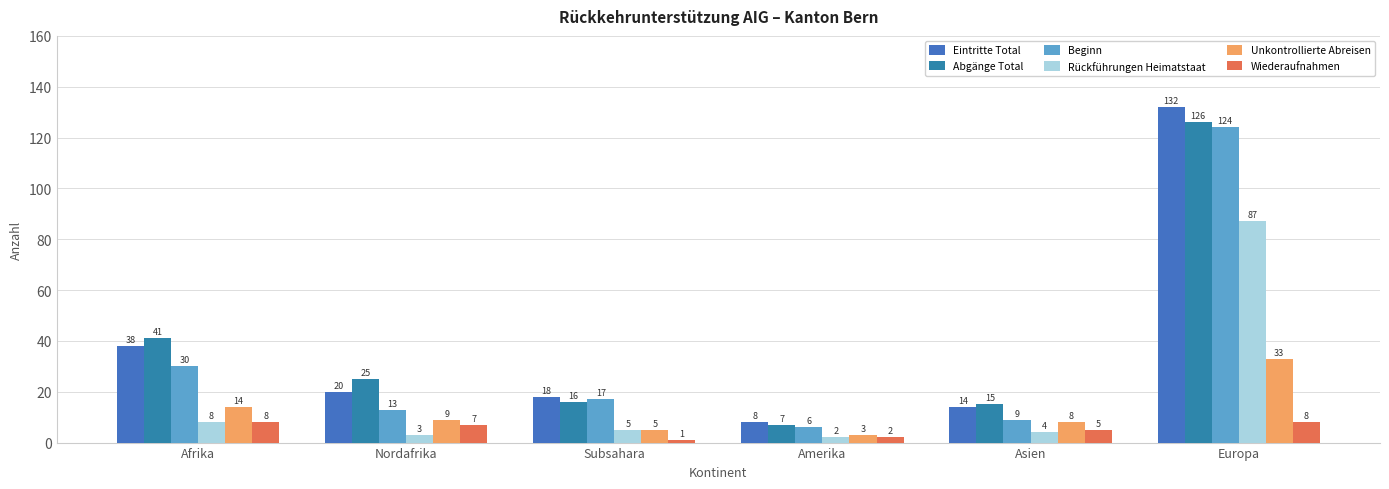

Count the number of categories in the chart.

6